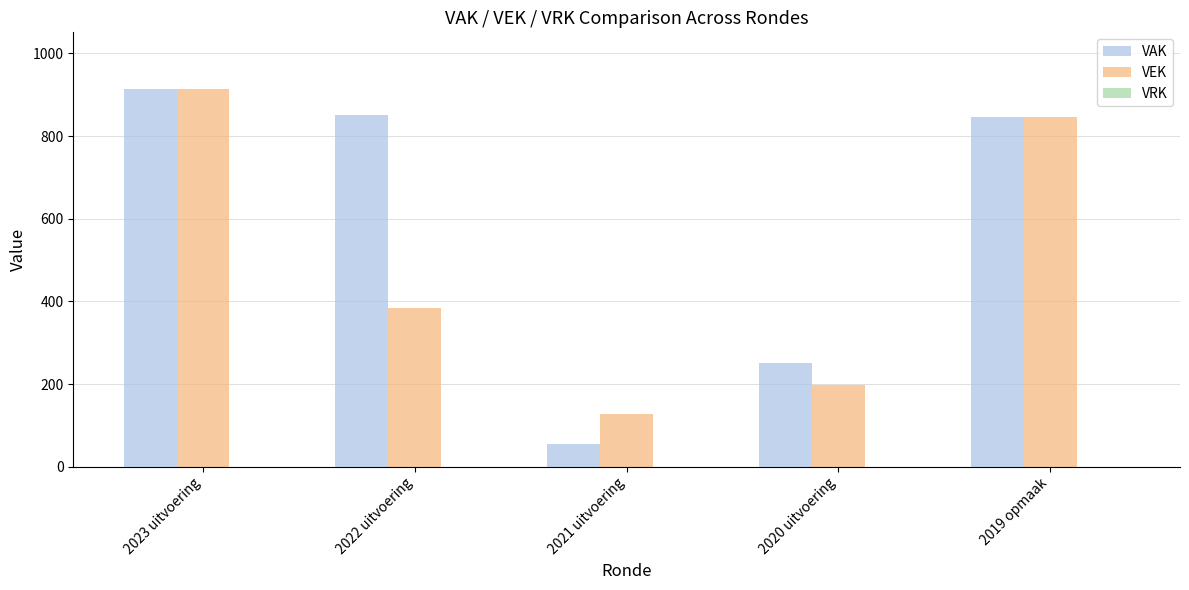

What is the sum of the VAK values at 2023 uitvoering and 2020 uitvoering?

1166